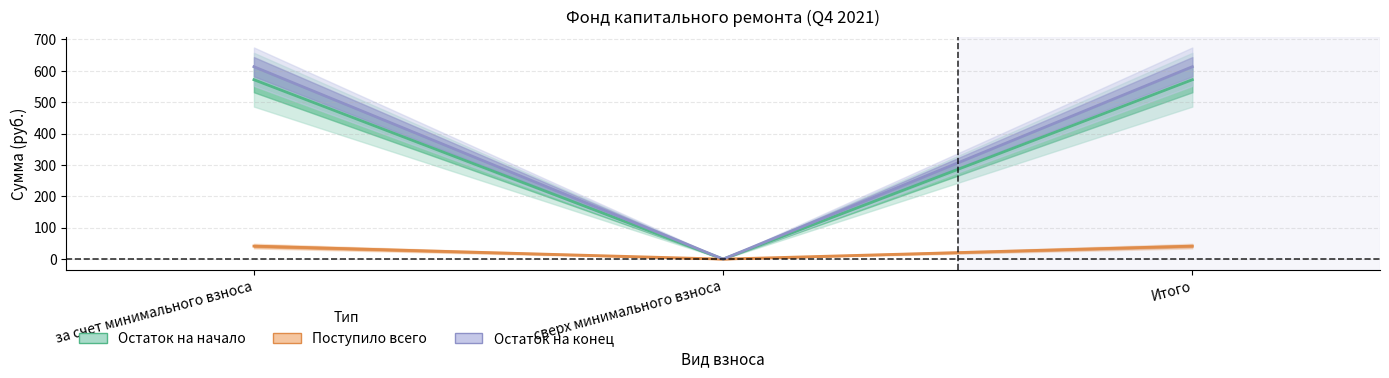

What position from the left is сверх минимального взноса?

2